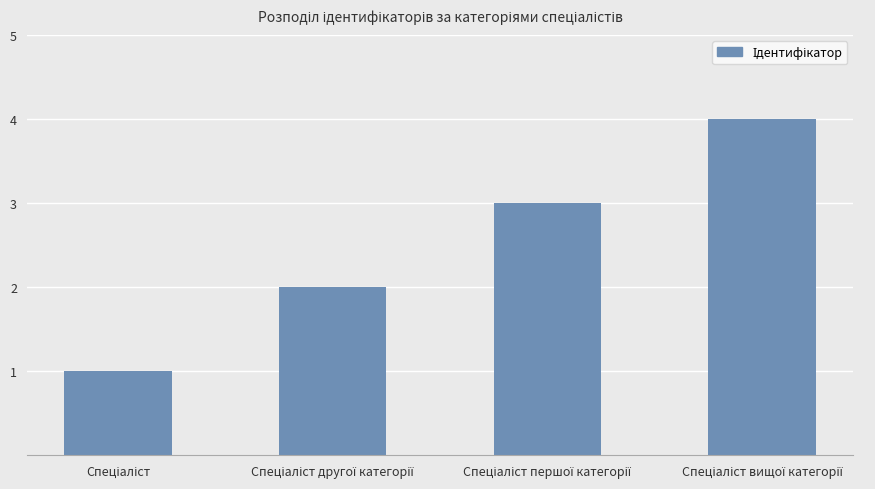

What is the difference between the second highest and minimum values?

2